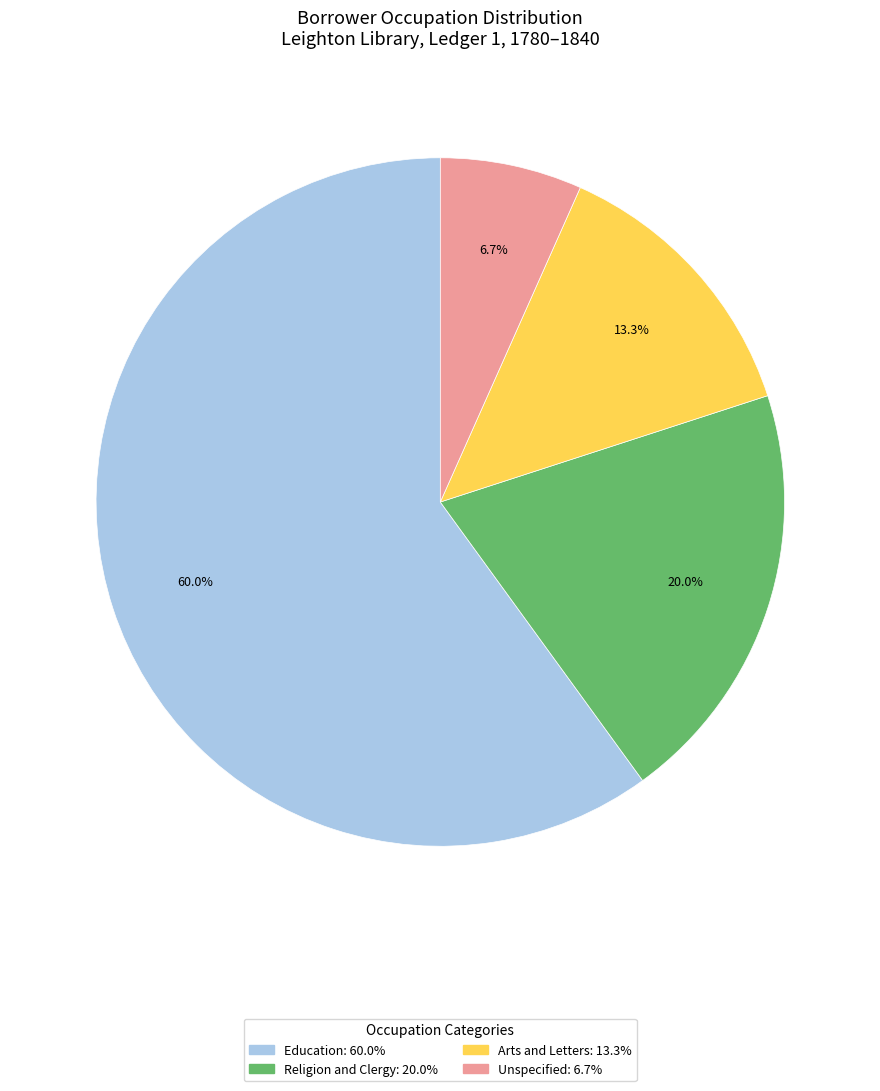

Is there any slice that represents more than half of the pie?

Yes